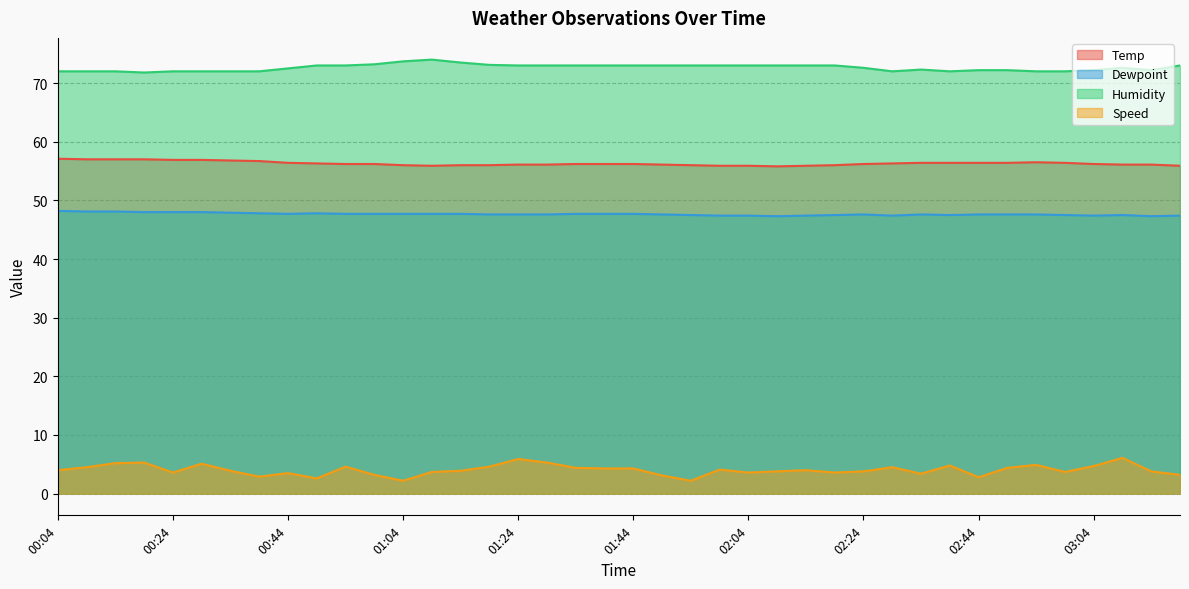

At how many categories does at least one series exceed 51?

40